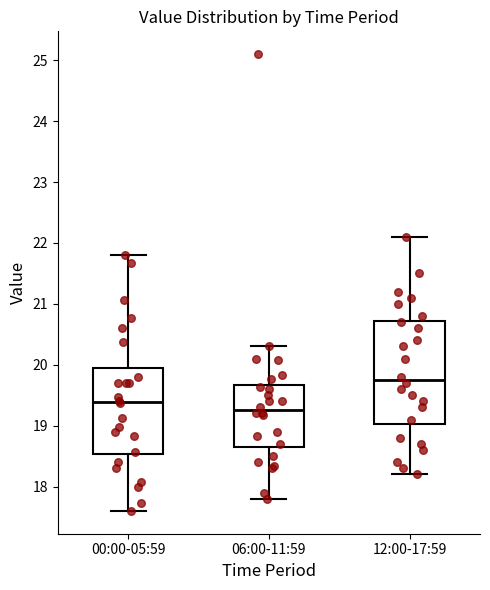

Which box has the lowest median line?

06:00-11:59